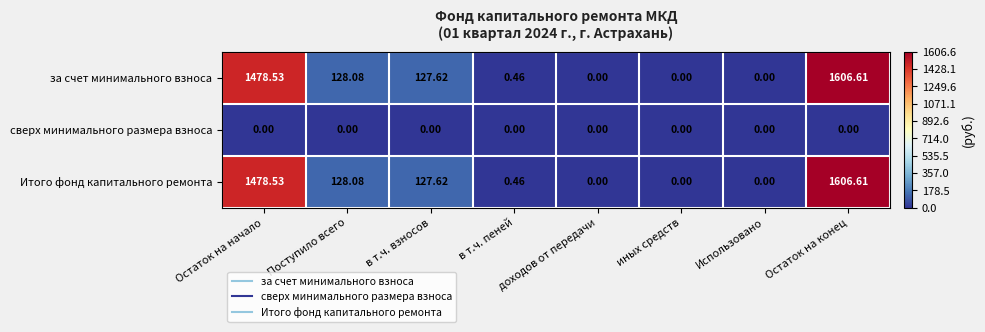

At which category is the sum across all series the highest?

Остаток на конец